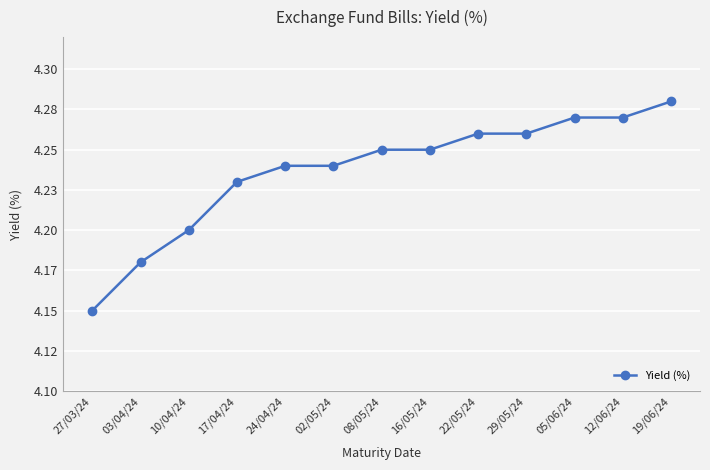

What position from the right is 03/04/24?

12